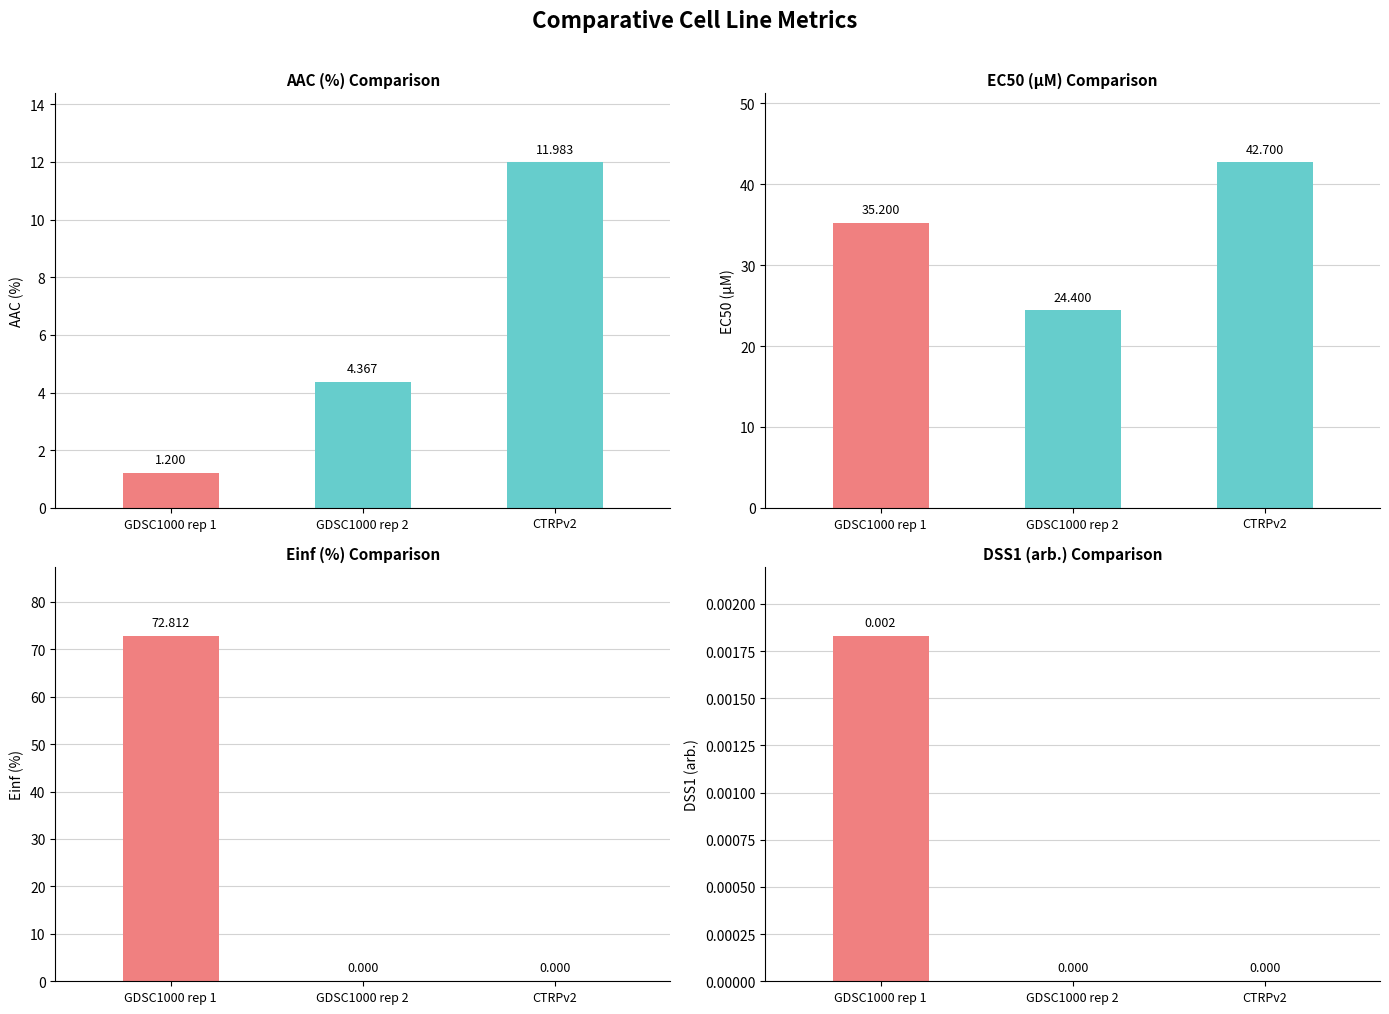

At which category does the chart reach its peak across all series?

GDSC1000 rep 1